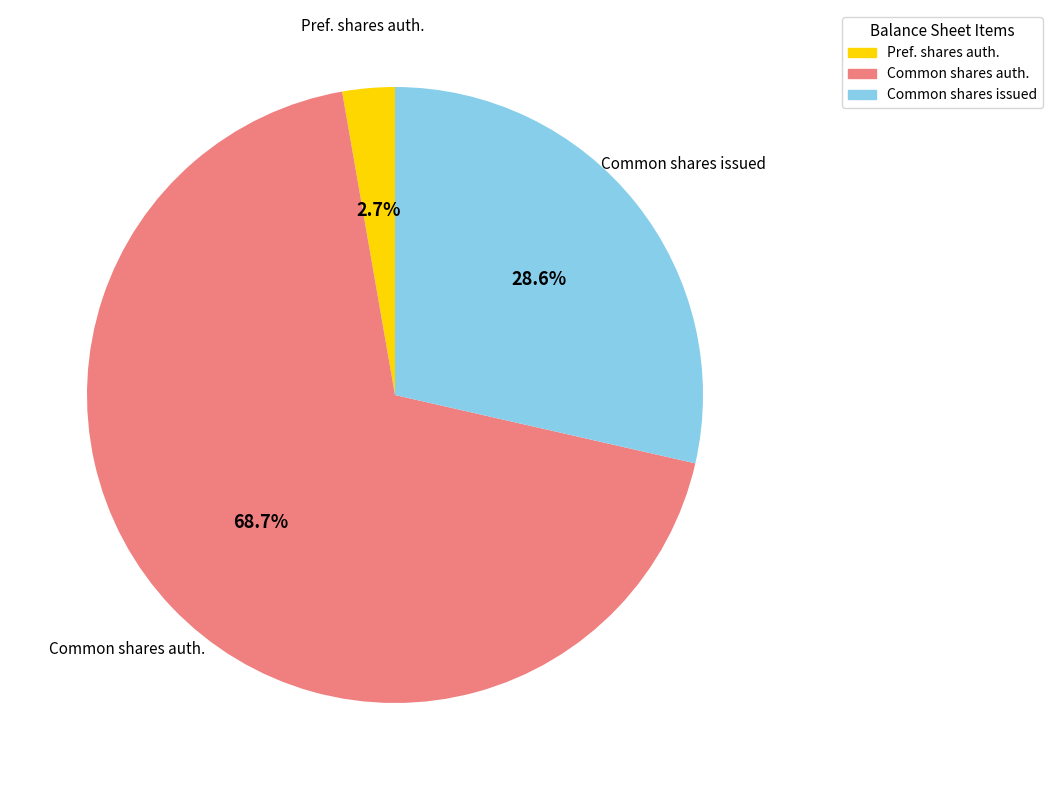

Is there a majority slice in this chart?

Yes